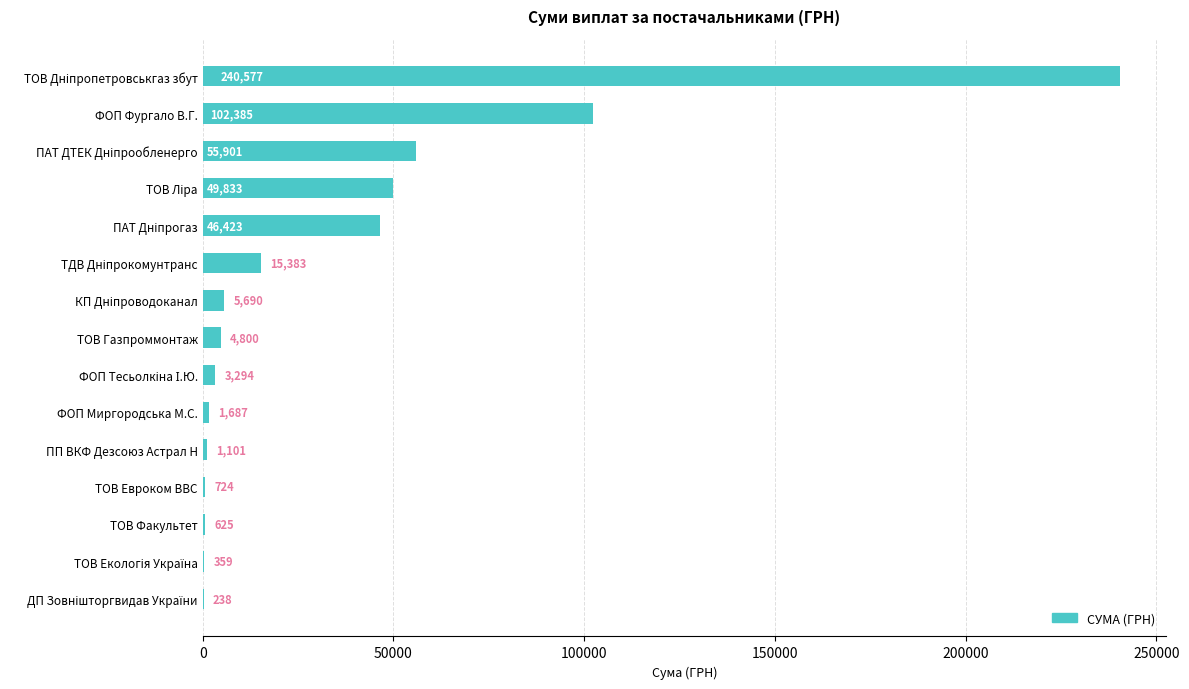

Which has a higher value, ТОВ Факультет or ФОП Фургало В.Г.?

ФОП Фургало В.Г.